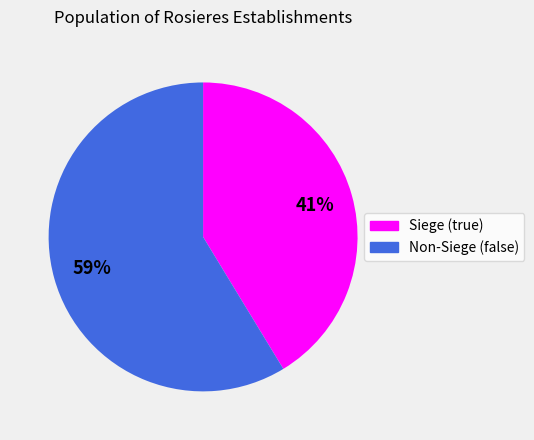

What percentage is the Siege (true) slice, to the nearest percent?

41%